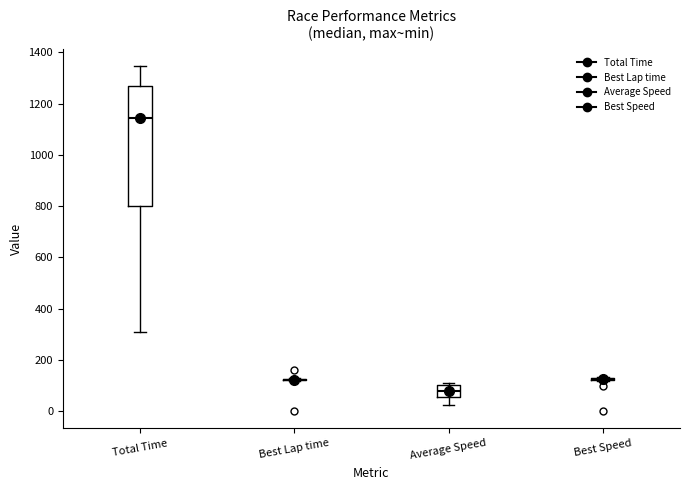

Reading left to right, transcribe this box plot: for each box, give where its median line is, the range the box spans, and where its two whiskers end, as read against the y-axis. The values are not printed on the chart, so give them approximately, as read against the axis.

Total Time: median 1140, box 800 to 1260, whiskers 300 to 1340
Best Lap time: box collapsed to a line at 120, whiskers 120 to 120
Average Speed: median 80, box 60 to 100, whiskers 20 to 100 (just above the box's upper edge)
Best Speed: box collapsed to a line at 120, whiskers 120 to 140